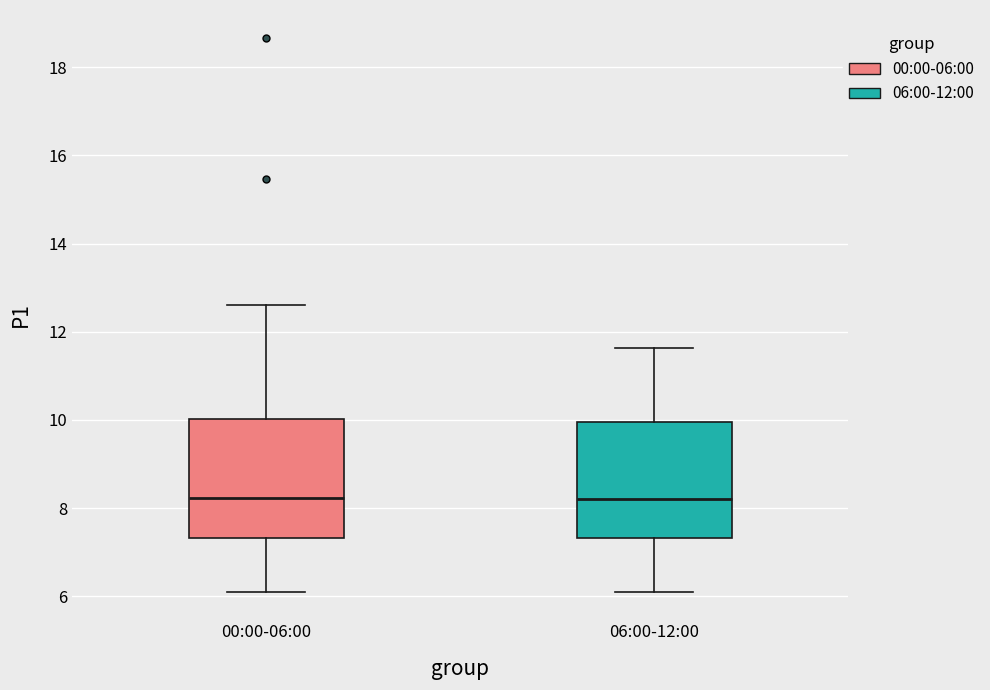

Reading left to right, transcribe this box plot: for each box, give where its median line is, the range the box spans, and where its two whiskers end, as read against the y-axis. The values are not printed on the chart, so give them approximately, as read against the axis.

00:00-06:00: median 8.2, box 7.4 to 10.0, whiskers 6.2 to 12.6
06:00-12:00: median 8.2, box 7.4 to 10.0, whiskers 6.2 to 11.6